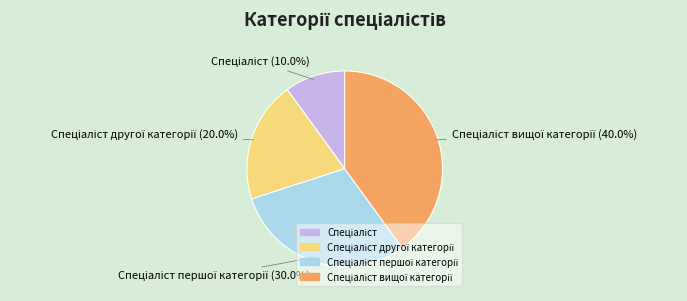

Is there a majority slice in this chart?

No